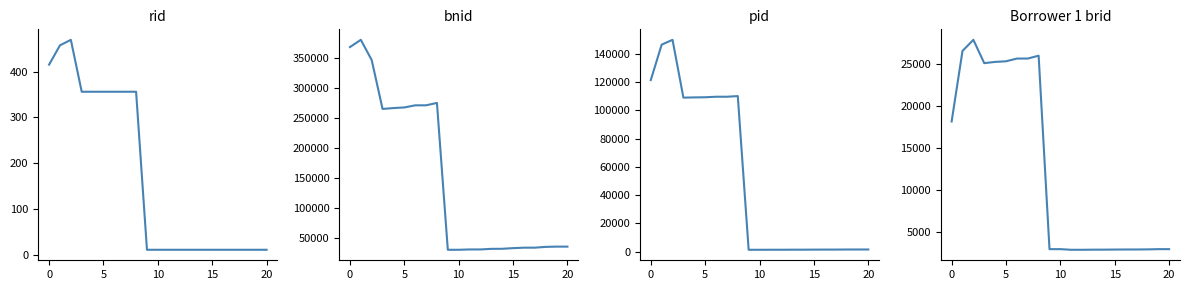

At how many categories does at least one series exceed 7555?

21